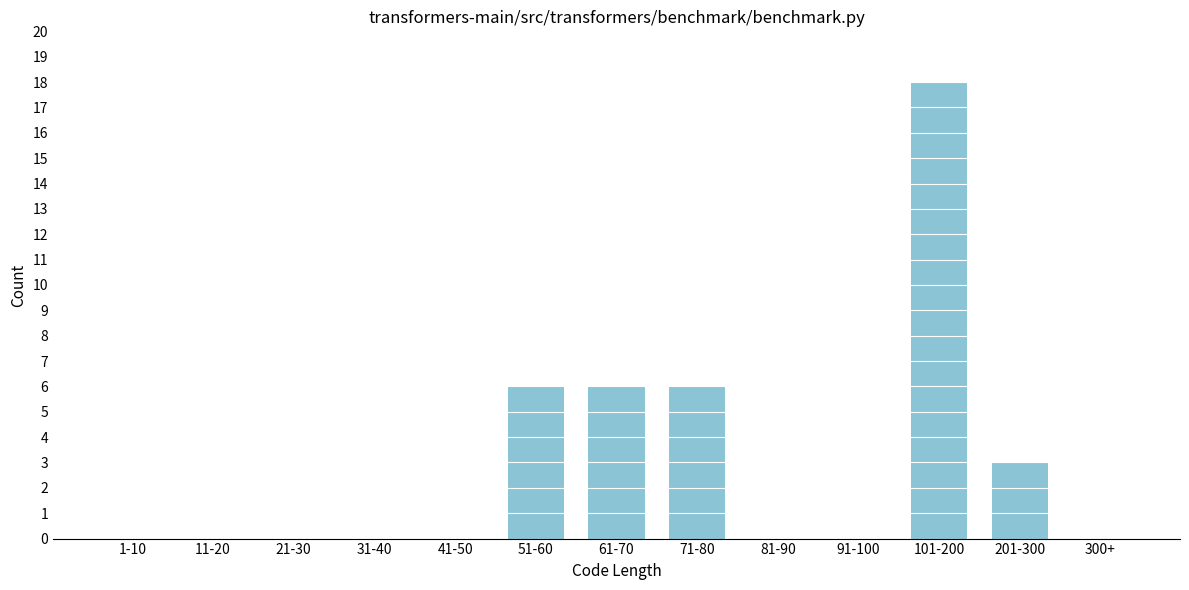

Reading left to right, list all the values displayed in this chart.

1-10=0	11-20=0	21-30=0	31-40=0	41-50=0	51-60=6	61-70=6	71-80=6	81-90=0	91-100=0	101-200=18	201-300=3	300+=0